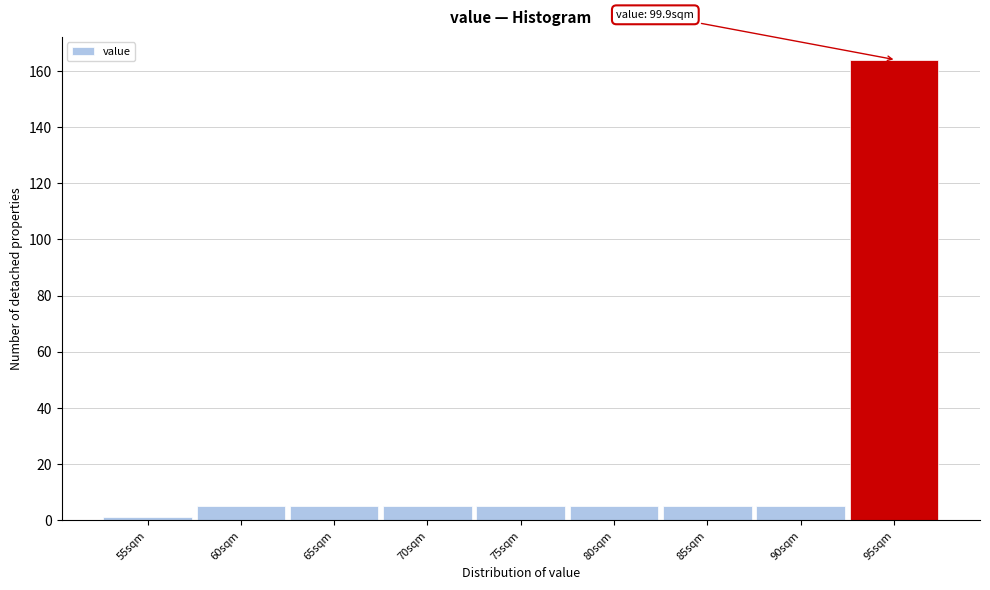

Reading left to right, what are all the values shown in this chart?

55sqm=1	60sqm=5	65sqm=5	70sqm=5	75sqm=5	80sqm=5	85sqm=5	90sqm=5	95sqm=164